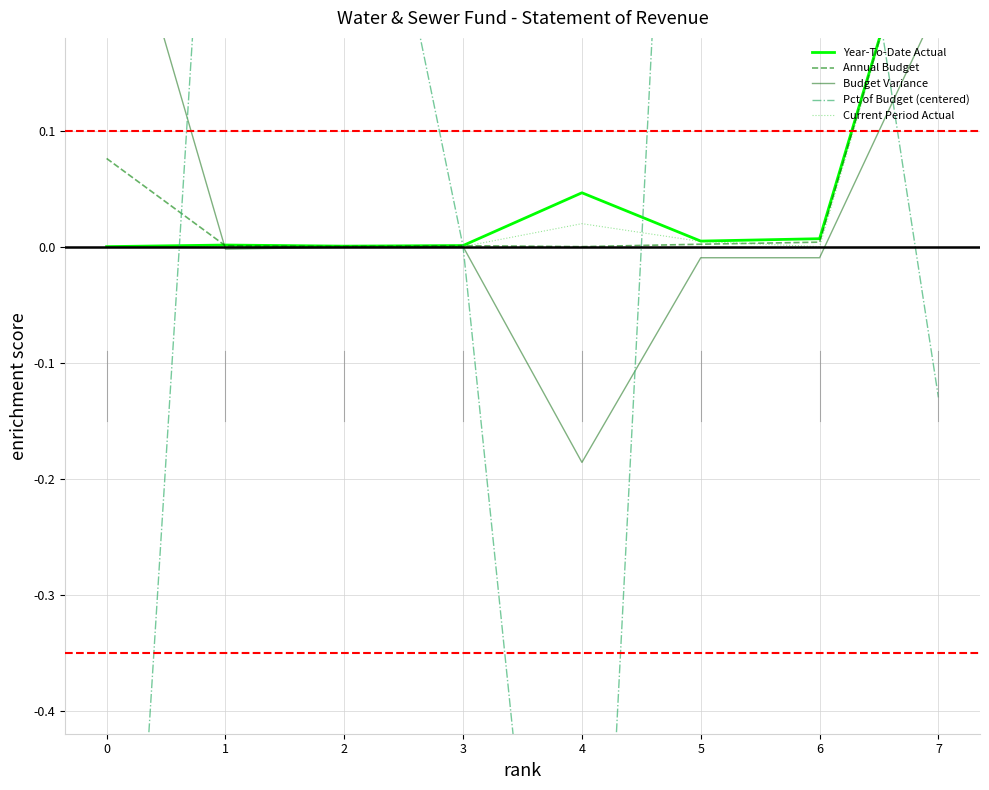

Reading left to right, extract all data points from this chart.

Year-To-Date Actual: 0.0	0.0	0.0	0.0	0.0	0.0	0.0	0.3
Annual Budget: 0.1	0.0	0.0	0.0	0.0	0.0	0.0	0.3
Budget Variance: 0.3	-0.0	-0.0	0.0	-0.2	-0.0	-0.0	0.2
Pct of Budget (centered): -1.0	0.6	0.5	0.0	-1.0	1.0	0.5	-0.1
Current Period Actual: 0.0	0.0	0.0	0.0	0.0	0.0	0.0	0.3